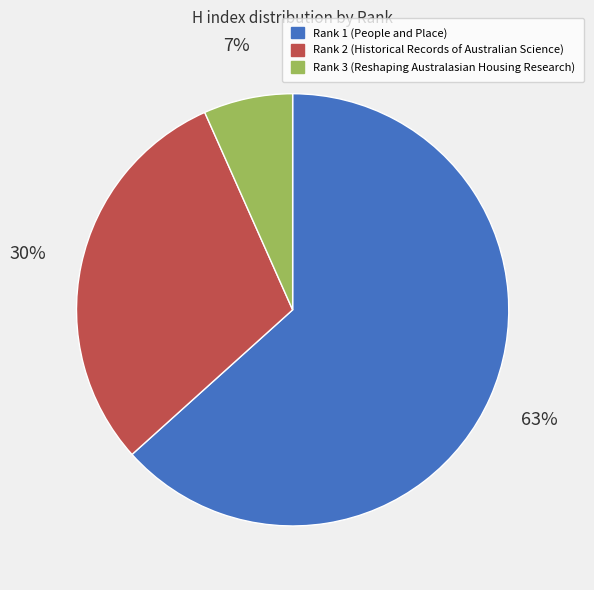

Does any single category account for the majority?

Yes